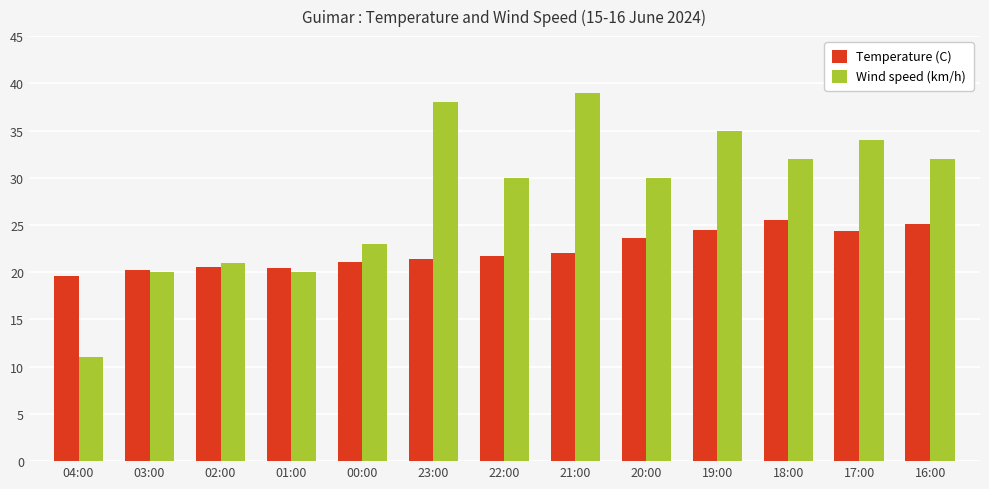

Which category has the lowest value in the Temperature (C) series?

04:00